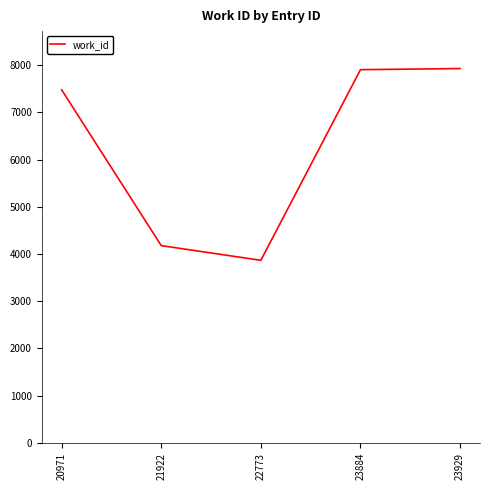

What is the difference between the maximum and second lowest values?

3749